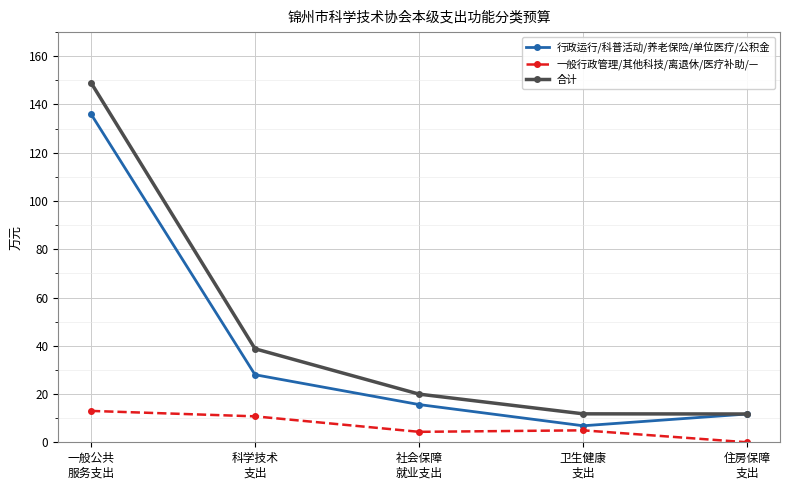

What is the greatest value displayed?

149.1